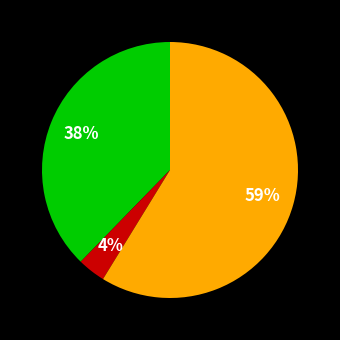

To the nearest percent, what is the average slice percentage?

33%